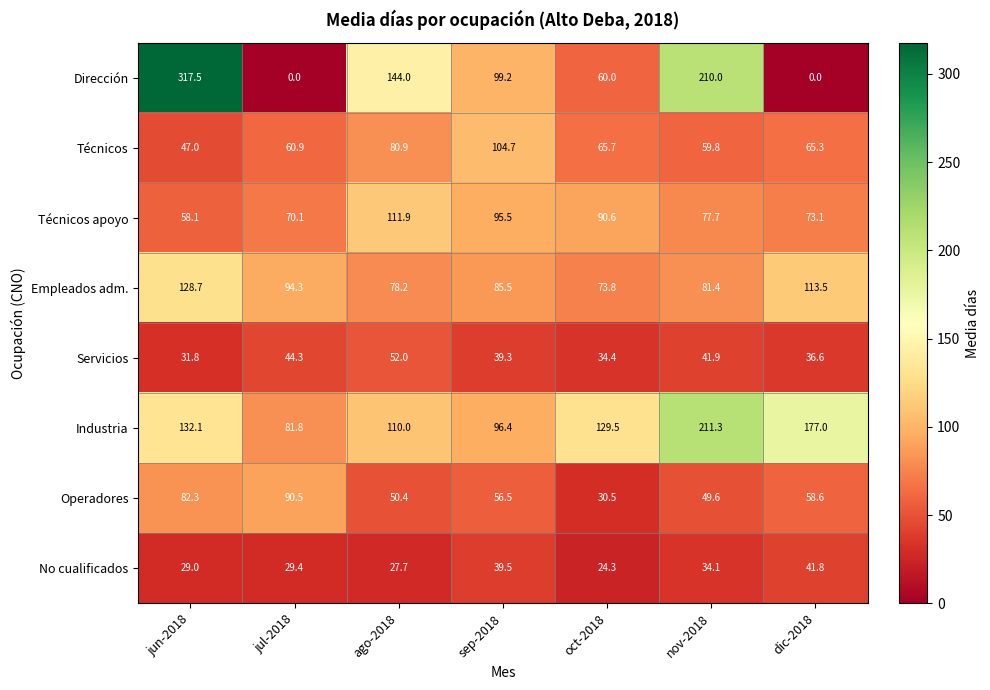

Which series has the largest total across all categories?

Industria